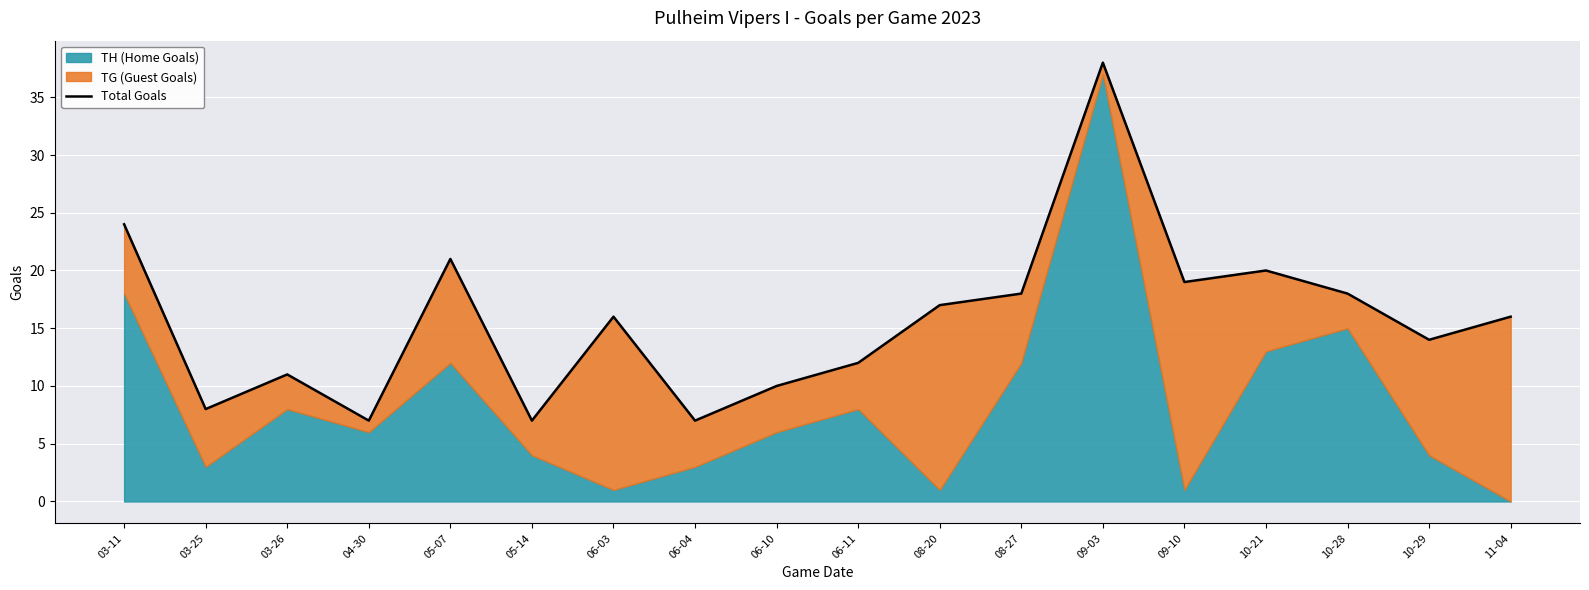

List the labels in order of value, largest first.

09-03, 03-11, 05-07, 10-21, 09-10, 08-27, 10-28, 08-20, 06-03, 11-04, 10-29, 06-11, 03-26, 06-10, 03-25, 04-30, 05-14, 06-04